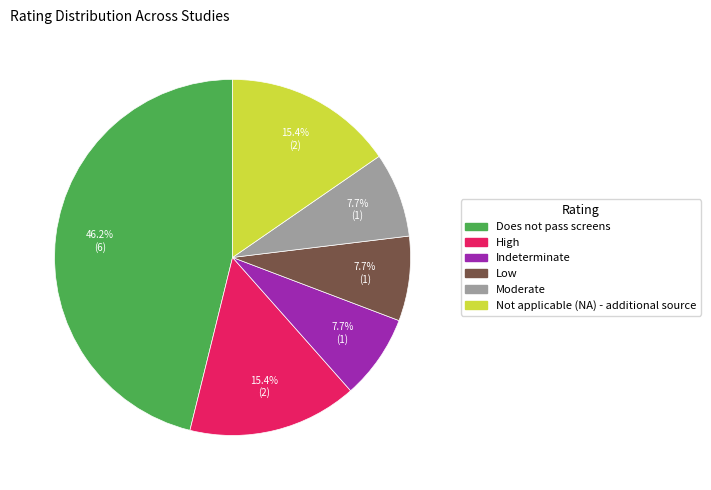

What is the total percentage of Indeterminate and Moderate?

15.4%